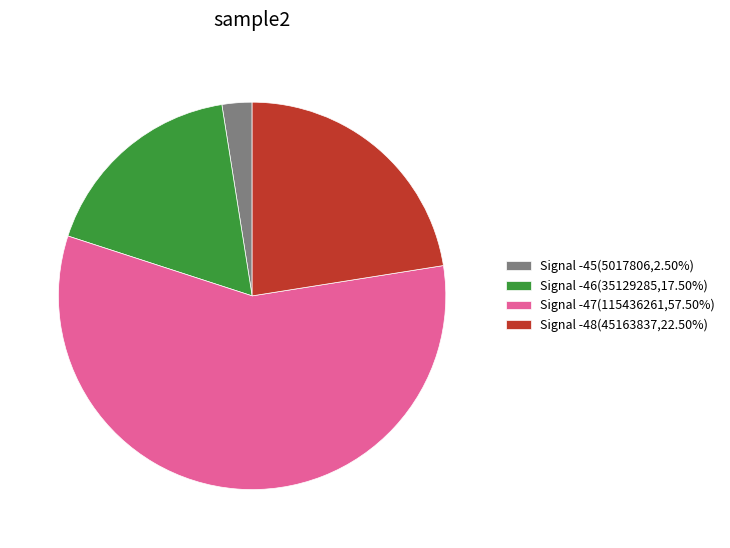

Is there a majority slice in this chart?

Yes